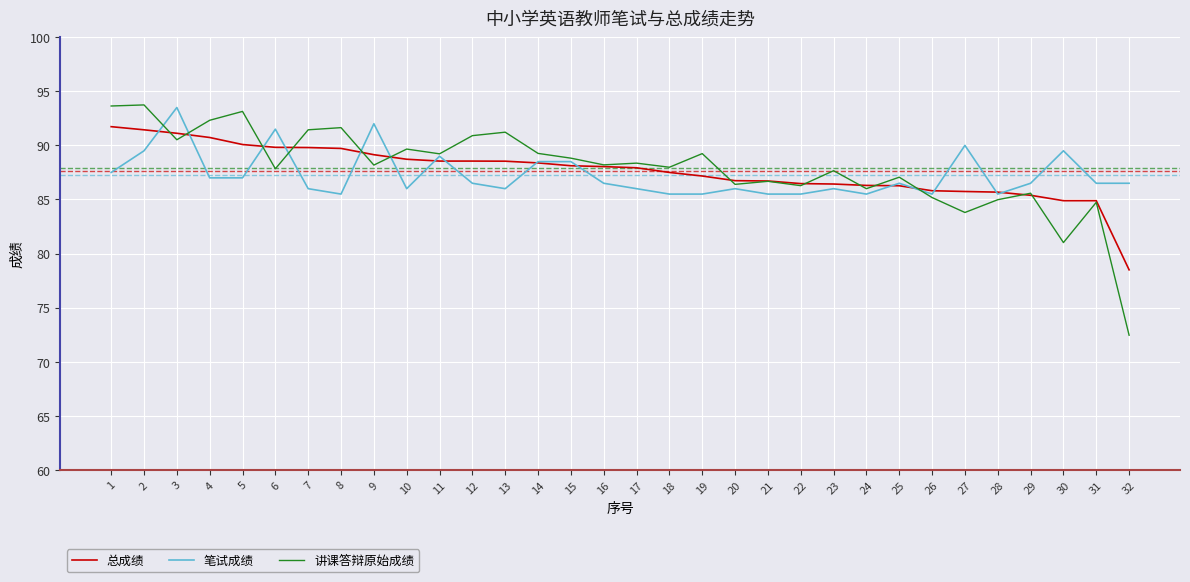

Is the value of 讲课答辩原始成绩 at 27 greater than the value of 总成绩 at 31?

No